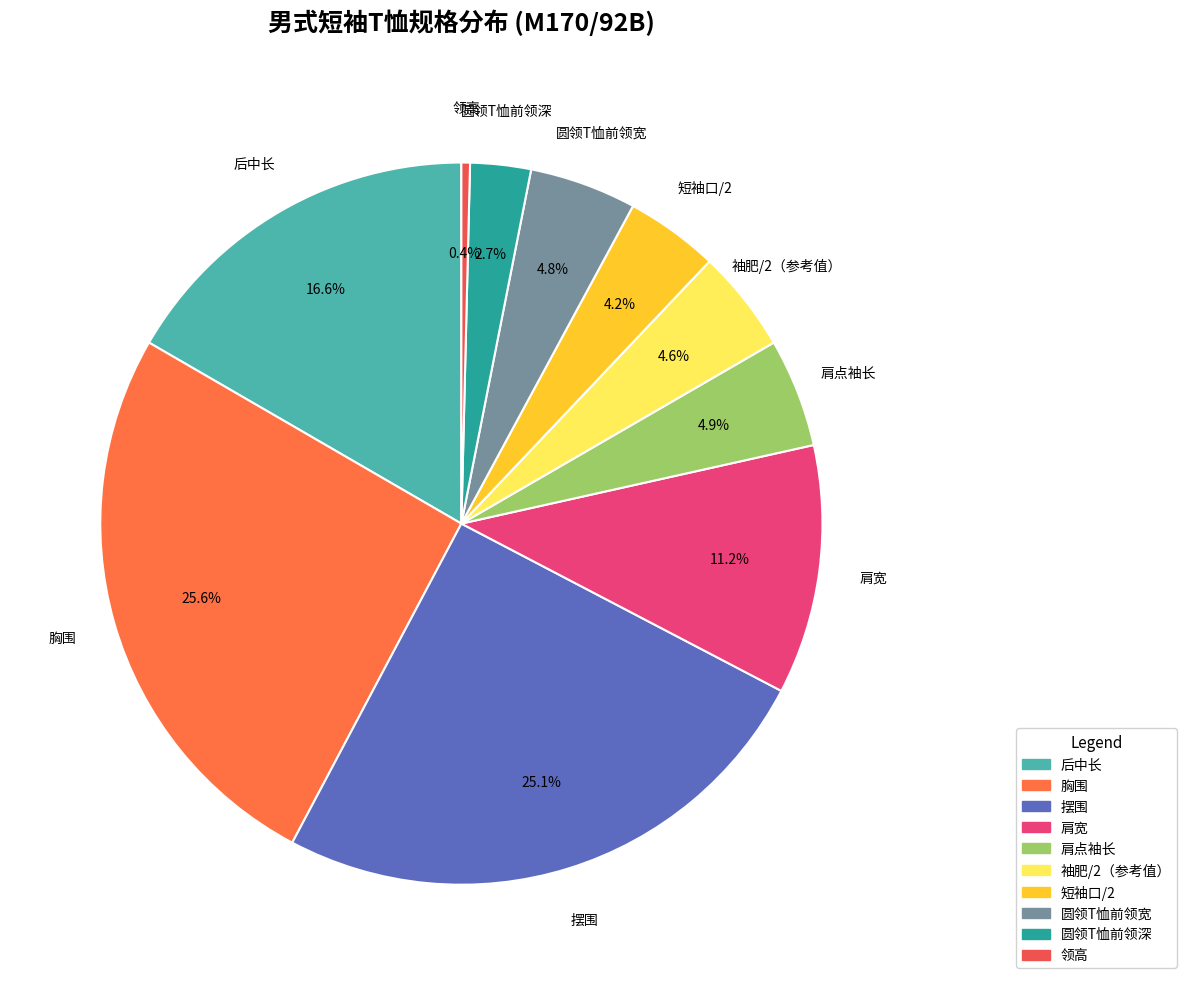

To the nearest percent, what percentage of the pie is 袖肥/2（参考值）?

5%